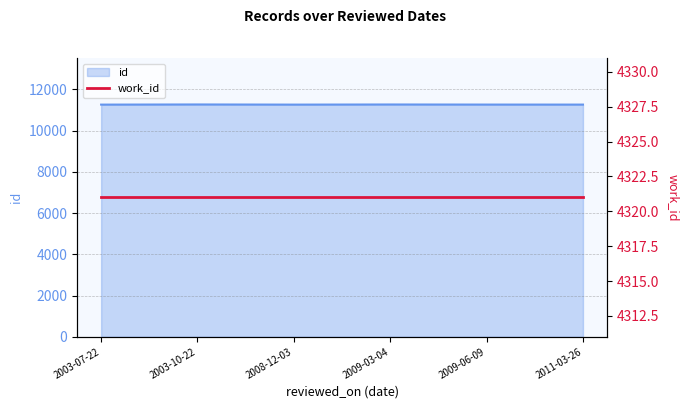

What is the value of the 4th point from the left?

11266